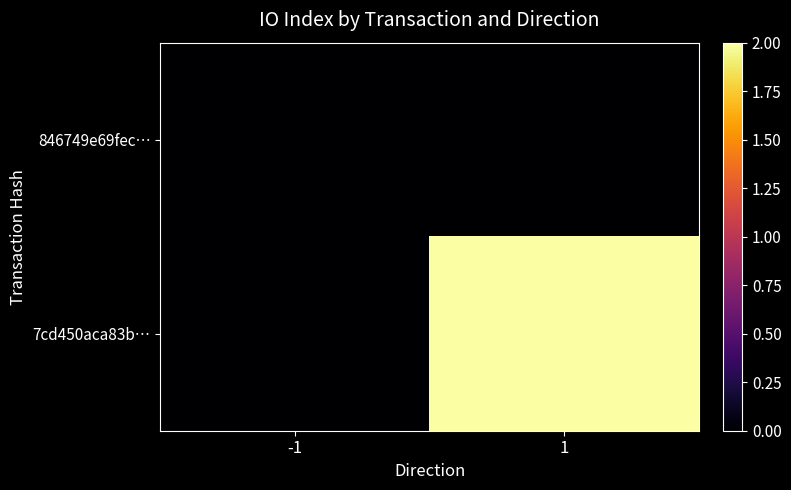

Rank the series at -1 from lowest to highest value.

846749e69fec…, 7cd450aca83b…